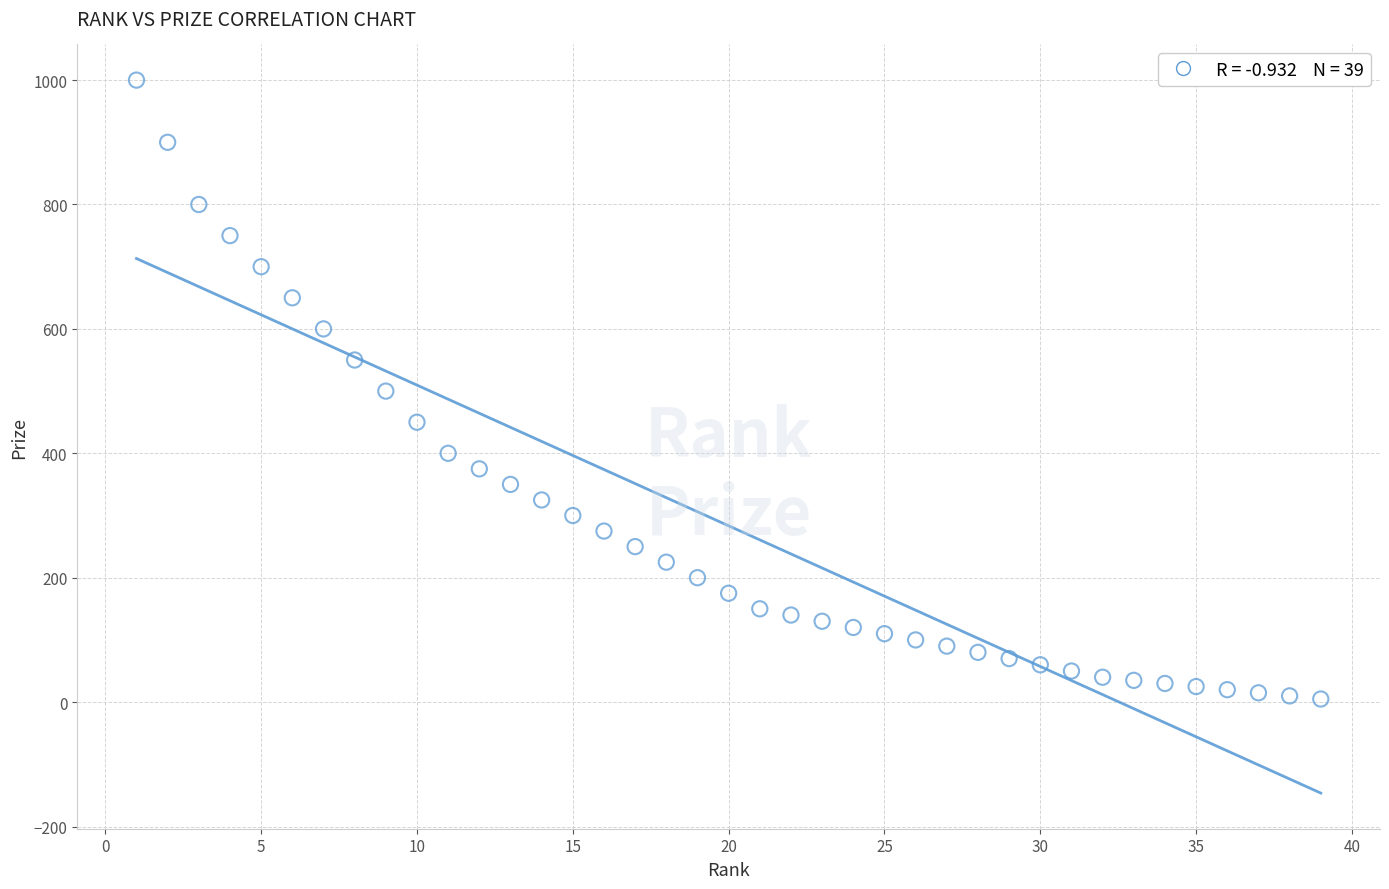

What is the range of Y values (max minus min)?

995